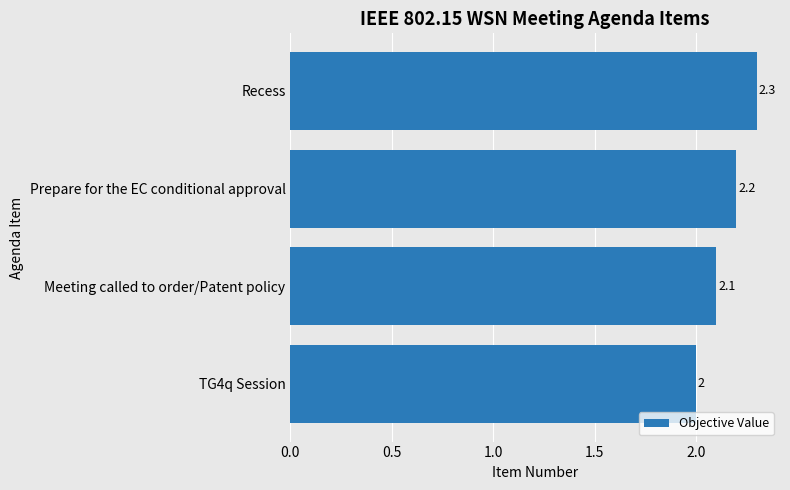

Reading bottom to top, extract all data points from this chart.

2.0	2.1	2.2	2.3